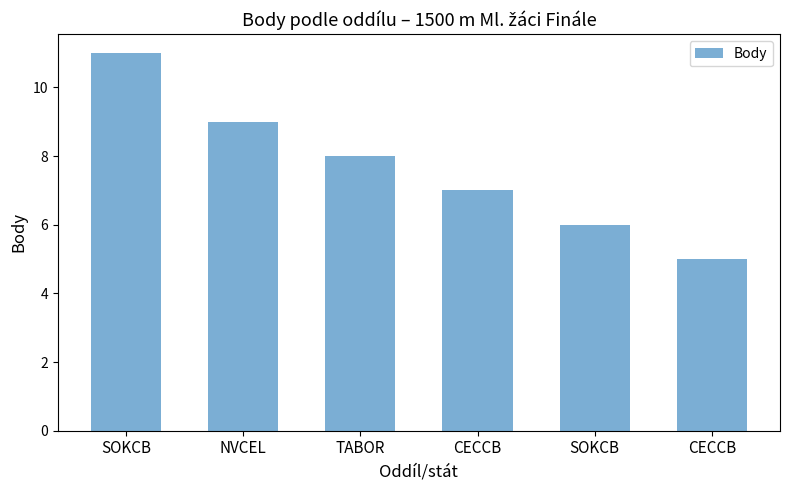

How many values are between 6 and 9?

4